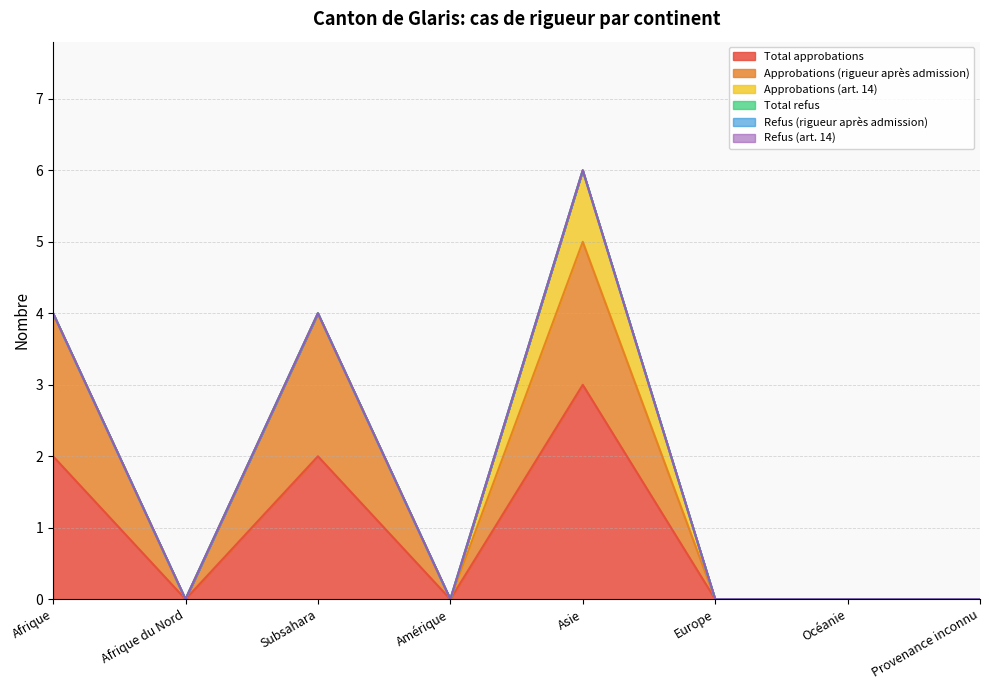

Which category has the highest value in the Approbations (rigueur après admission) series?

Afrique